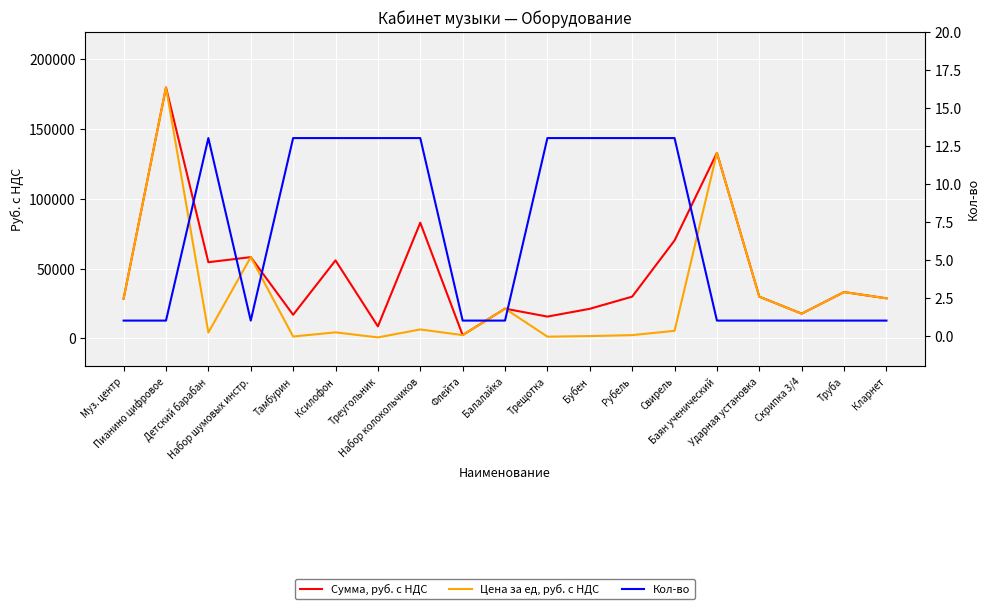

Reading left to right, what are all the values shown in this chart?

Сумма, руб. с НДС: 28500	180000	54600	58250	16900	55900	8580	82940	2320	21300	15600	21190	29900	70200	133000	29900	17700	33200	28700
Цена за ед, руб. с НДС: 28500	180000	4200	58250	1300	4300	660	6380	2320	21300	1200	1630	2300	5400	133000	29900	17700	33200	28700
Кол-во: 1	1	13	1	13	13	13	13	1	1	13	13	13	13	1	1	1	1	1